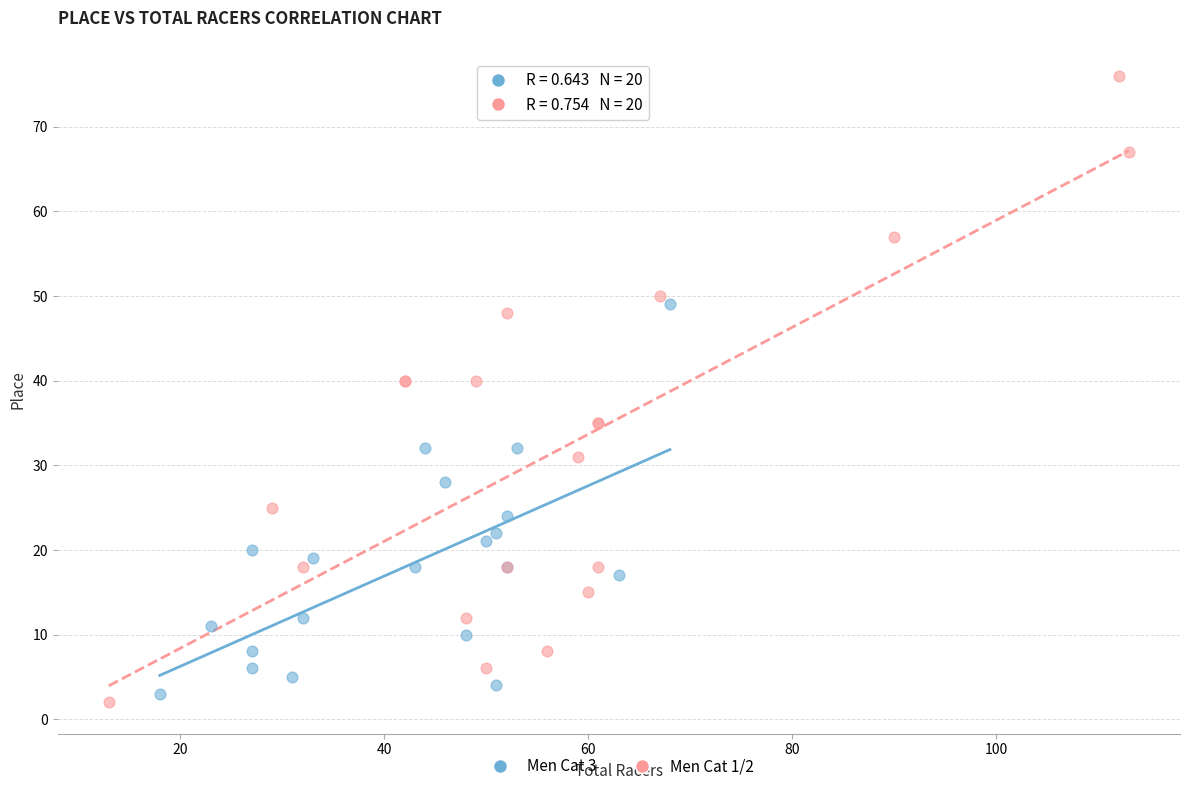

Which series contains the lowest Y value?

Men Cat 1/2